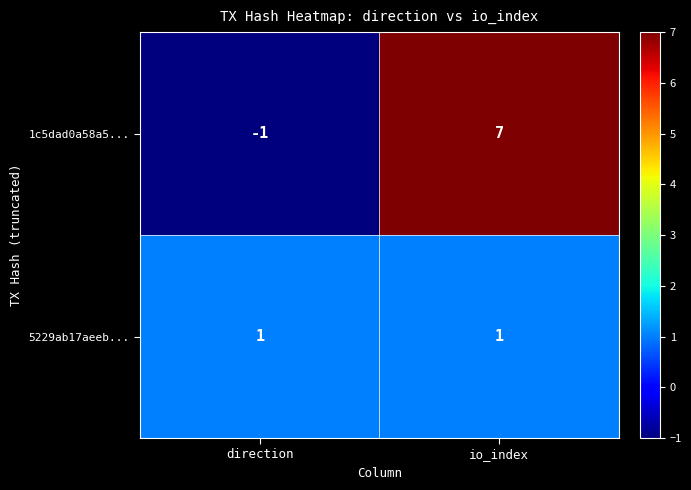

At which label is 1c5dad0a58a5... closest to 3?

direction